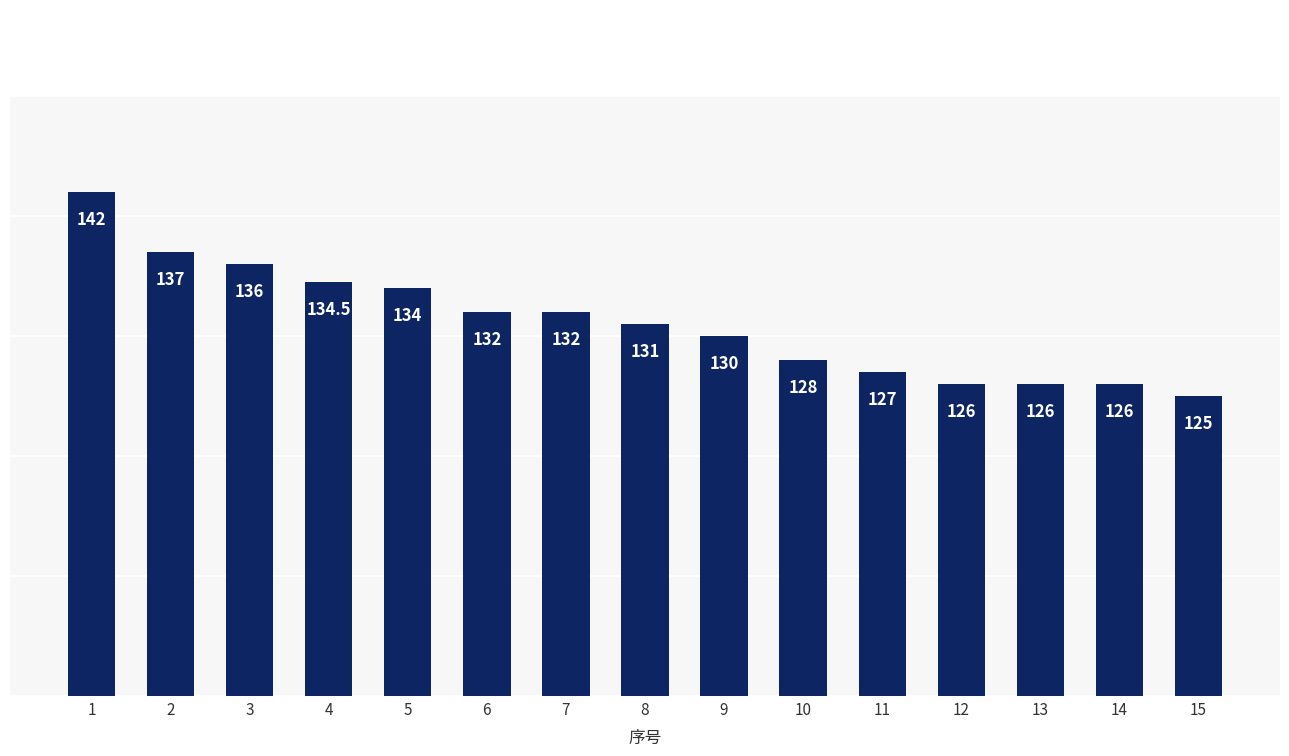

The chart shows a value of 132.0 at 6. True or false?

True